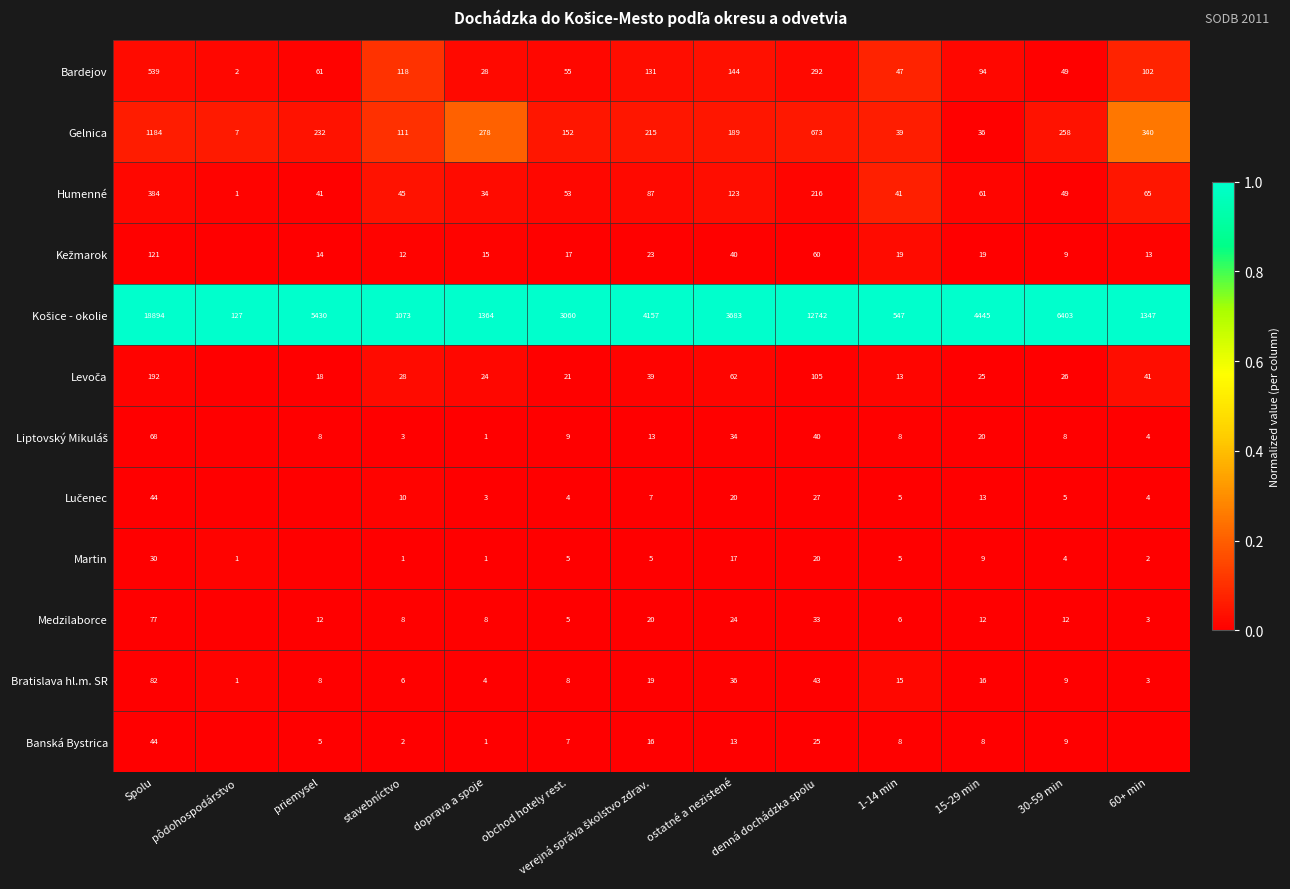

What is the difference between the Banská Bystrica values at 15-29 min and priemysel?

3